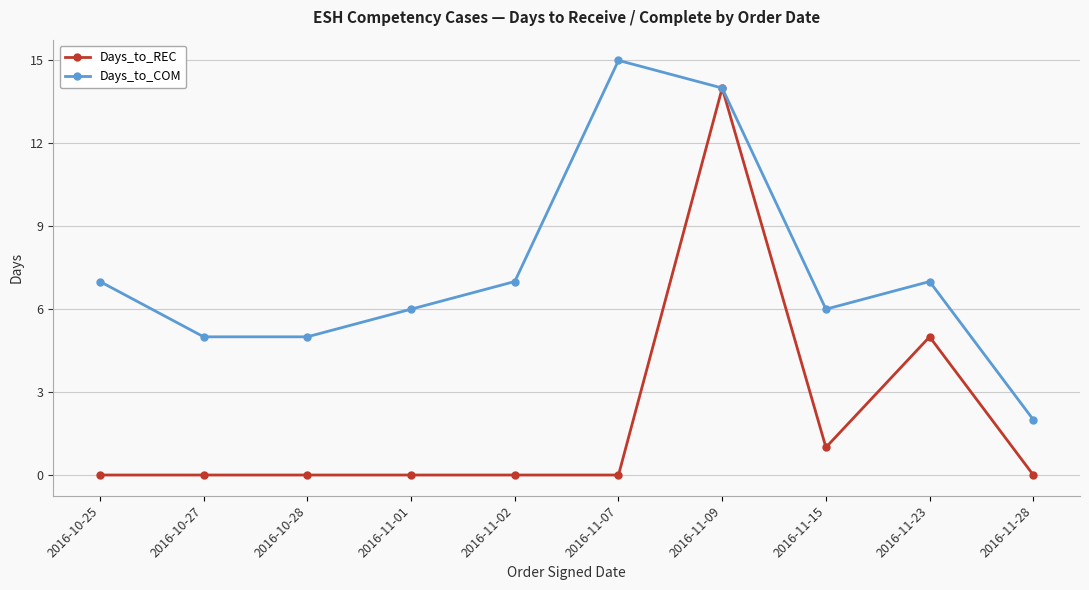

True or false: Days_to_COM has more than 1 points higher than both neighbors.

True